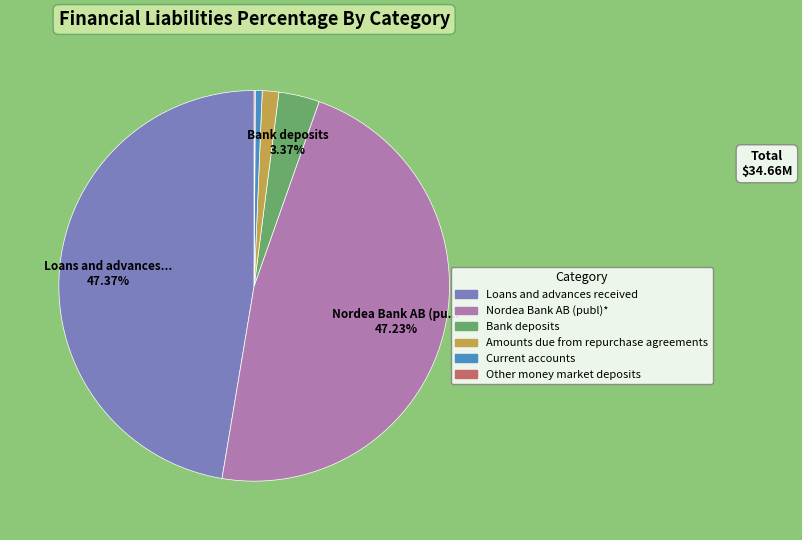

Combined, do Amounts due from repurchase agreements and Loans and advances received account for over 50%?

No